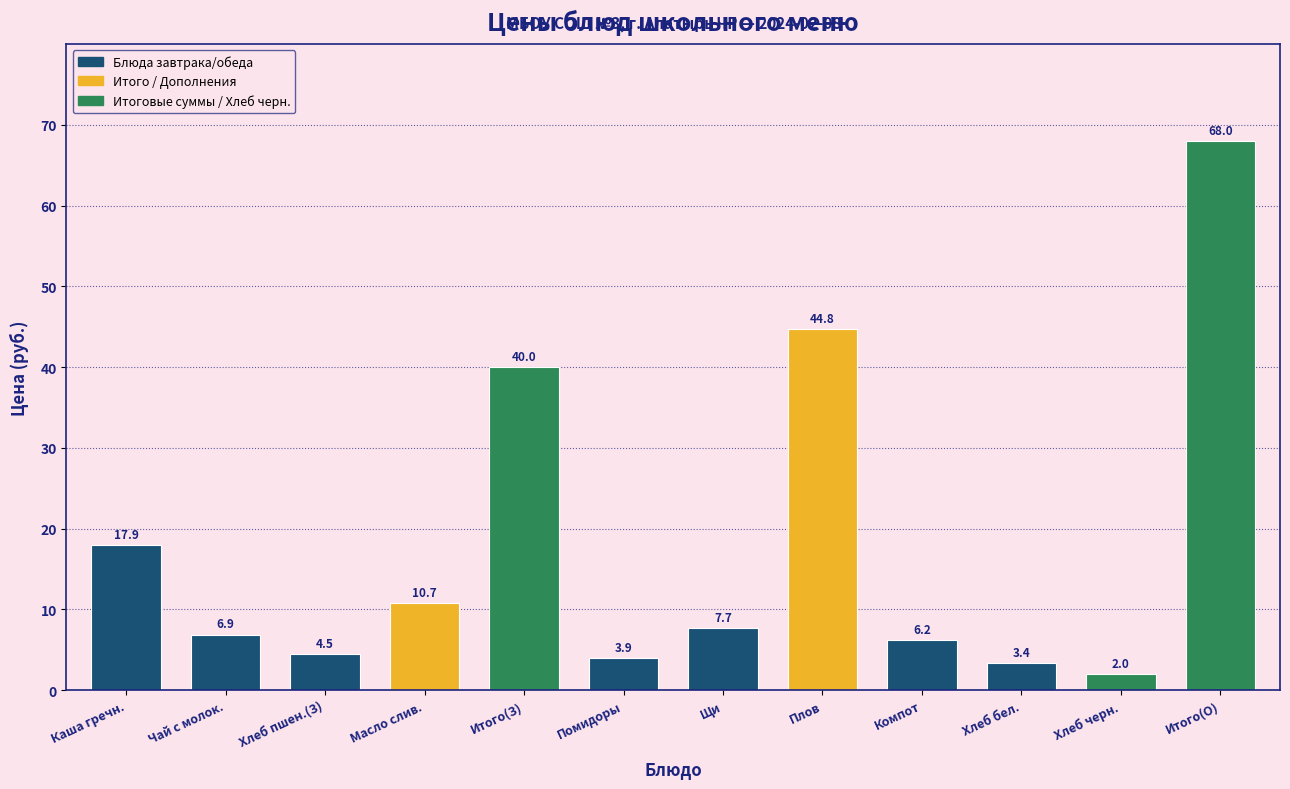

Is it true that the value at Масло слив. is 16.6?

False